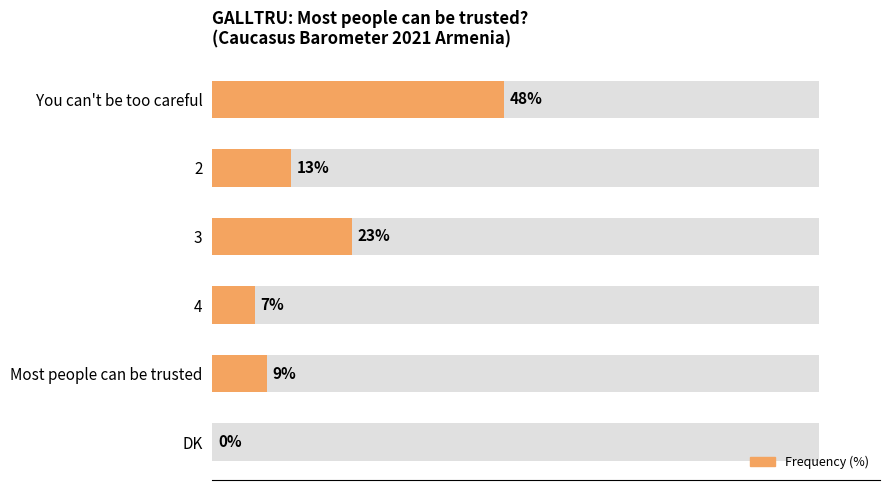

Are the bars horizontal?

Yes